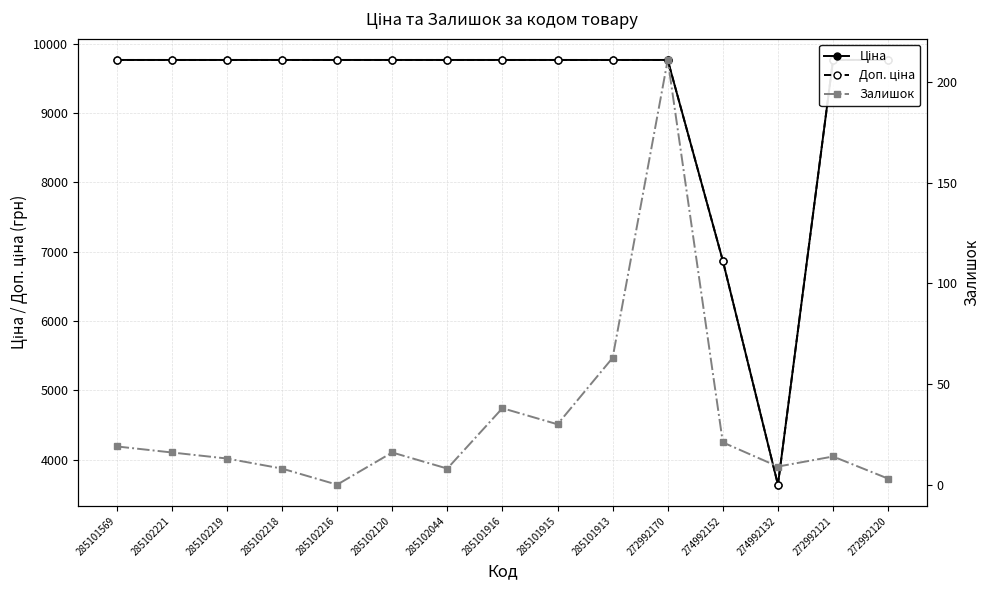

Rank the series at 274992132 from lowest to highest value.

Залишок, Ціна, Доп. ціна